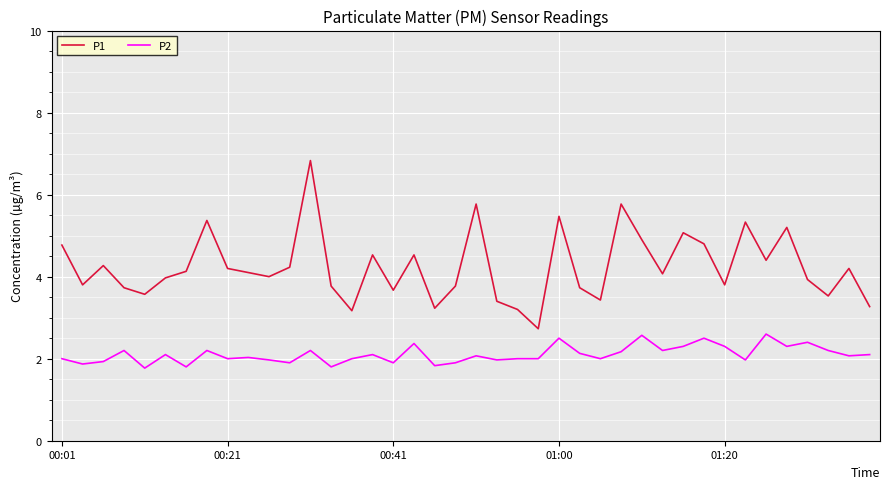

What is the difference between the maximum and minimum values in the P2 series?

0.8